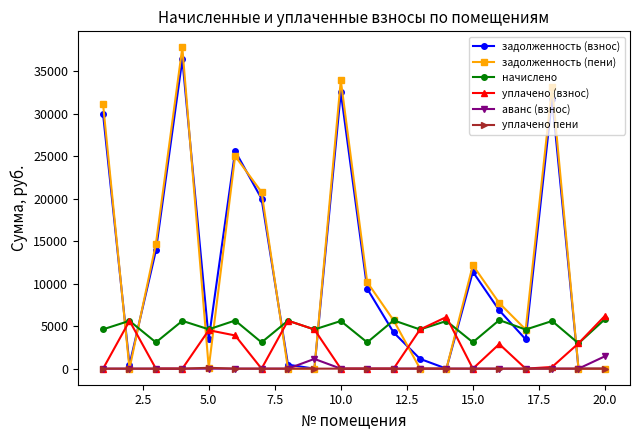

Which series has the widest spread of values?

задолженность (пени)